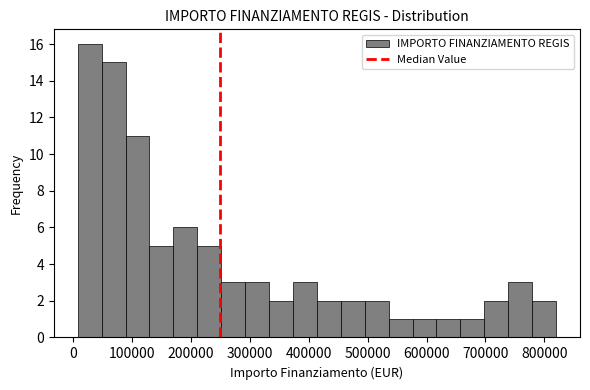

Reading left to right, transcribe this chart: for each bar, give the range it covers on the x-axis and its height. Neither the bar edges nor the heights are printed on the chart, so give them approximately, as read against the axes.

10000 to 50000: 16
50000 to 90000: 15
90000 to 130000: 11
130000 to 170000: 5
170000 to 210000: 6
210000 to 250000: 5
250000 to 290000: 3
290000 to 330000: 3
330000 to 370000: 2
370000 to 410000: 3
410000 to 450000: 2
450000 to 500000: 2
500000 to 540000: 2
540000 to 580000: 1
580000 to 620000: 1
620000 to 660000: 1
660000 to 700000: 1
700000 to 740000: 2
740000 to 780000: 3
780000 to 820000: 2